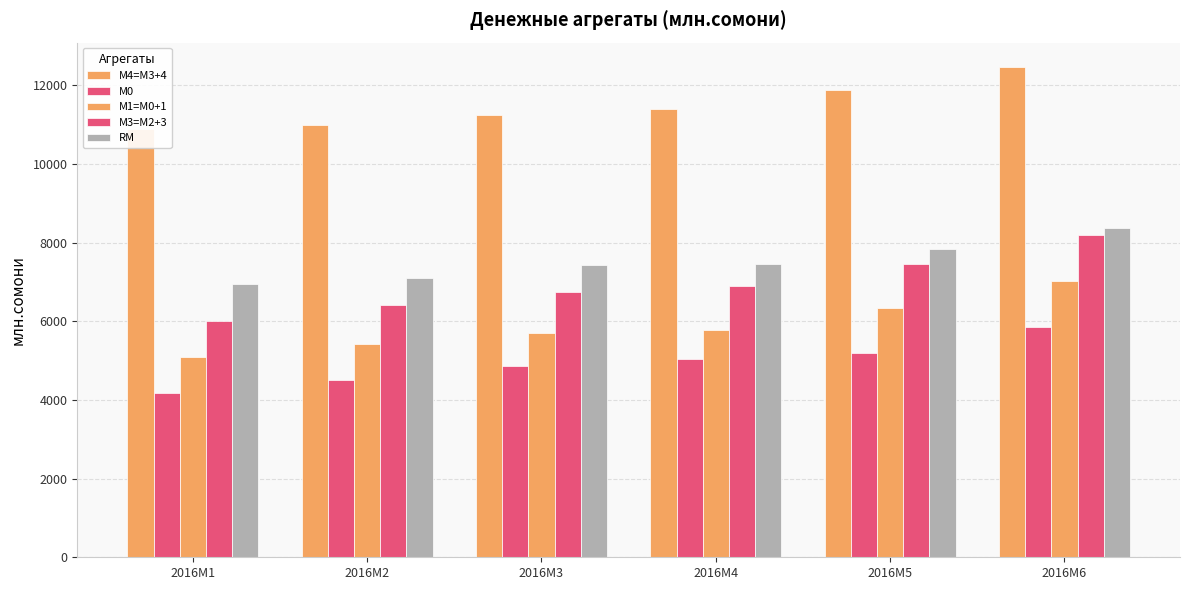

At 2016M1, list the series in order from largest to smallest.

М4=M3+4, RM, М3=M2+3, М1=M0+1, М0